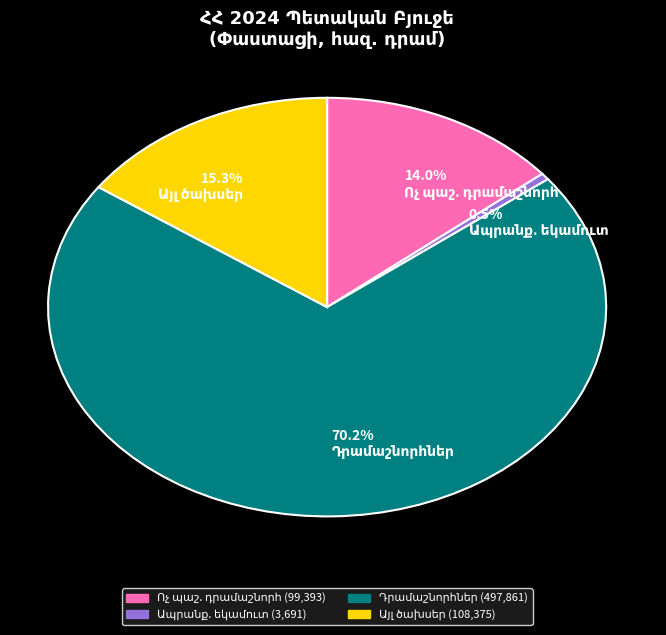

Is there a majority slice in this chart?

Yes